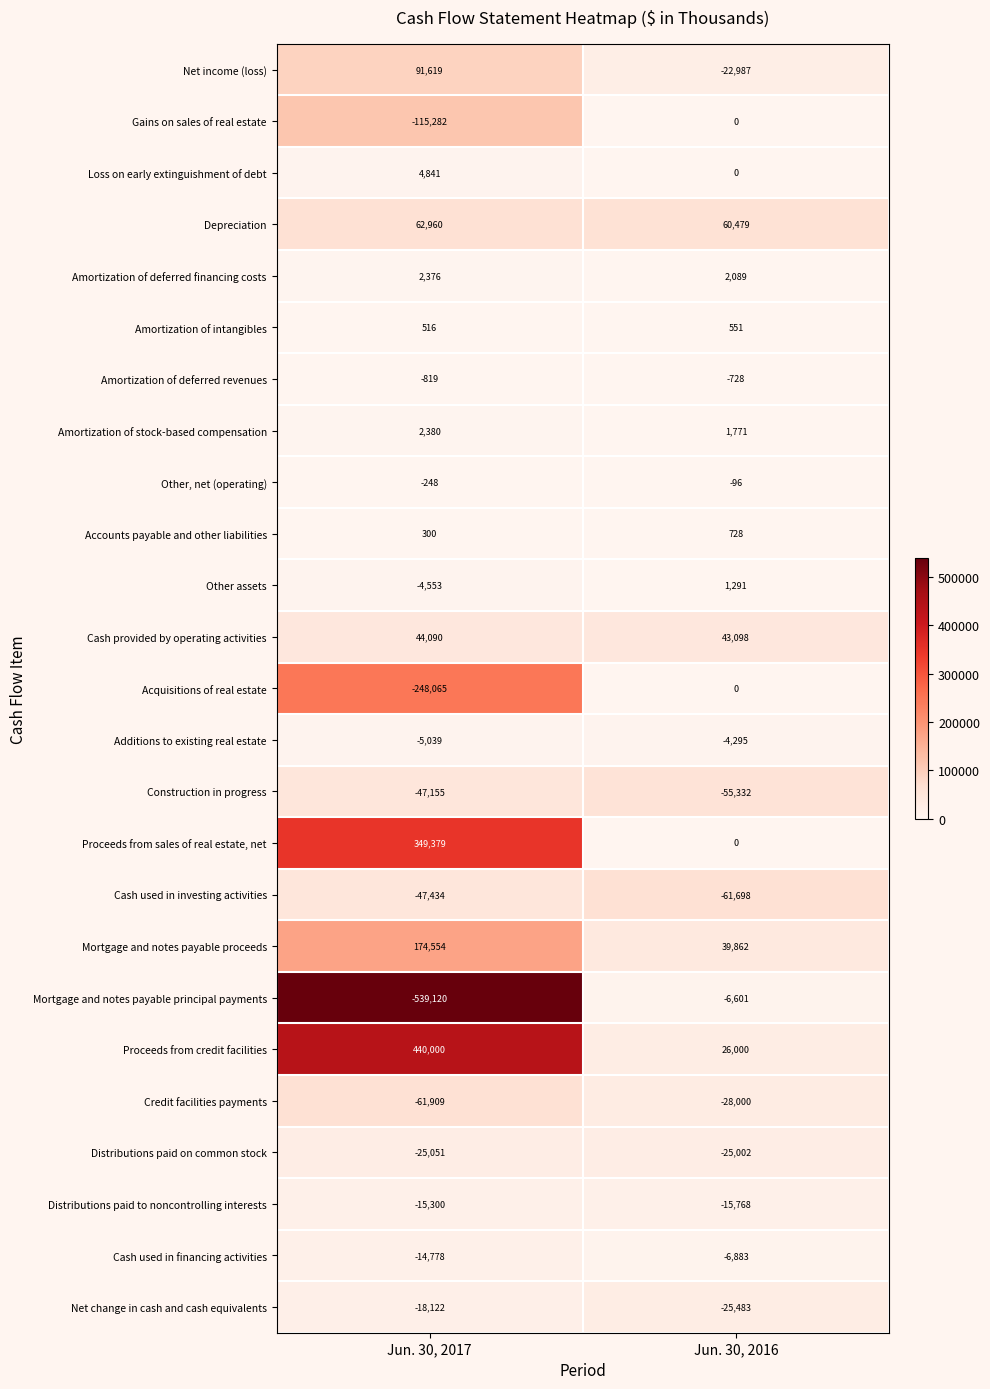

What is the difference between the highest and lowest values at Jun. 30, 2016?

122177